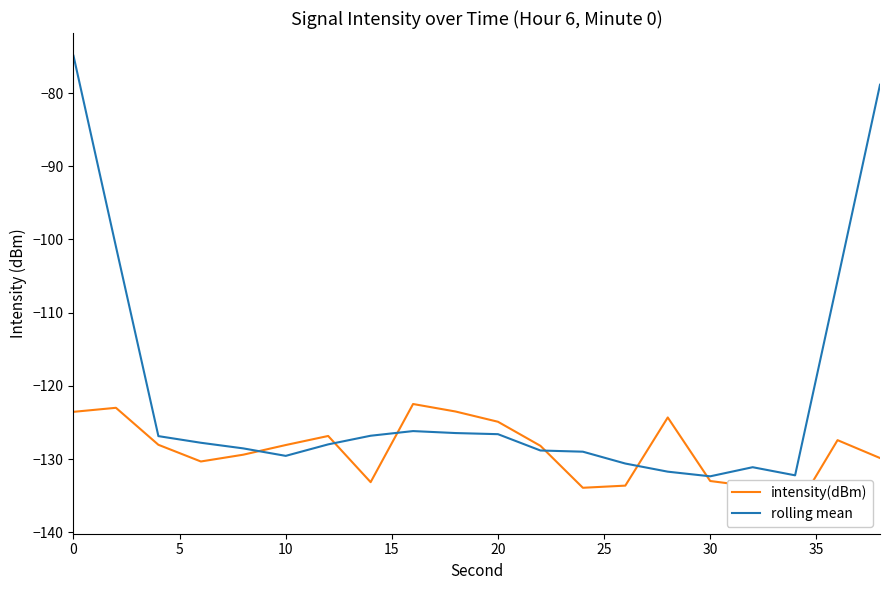

What is the lowest value of the rolling mean series?

-132.3